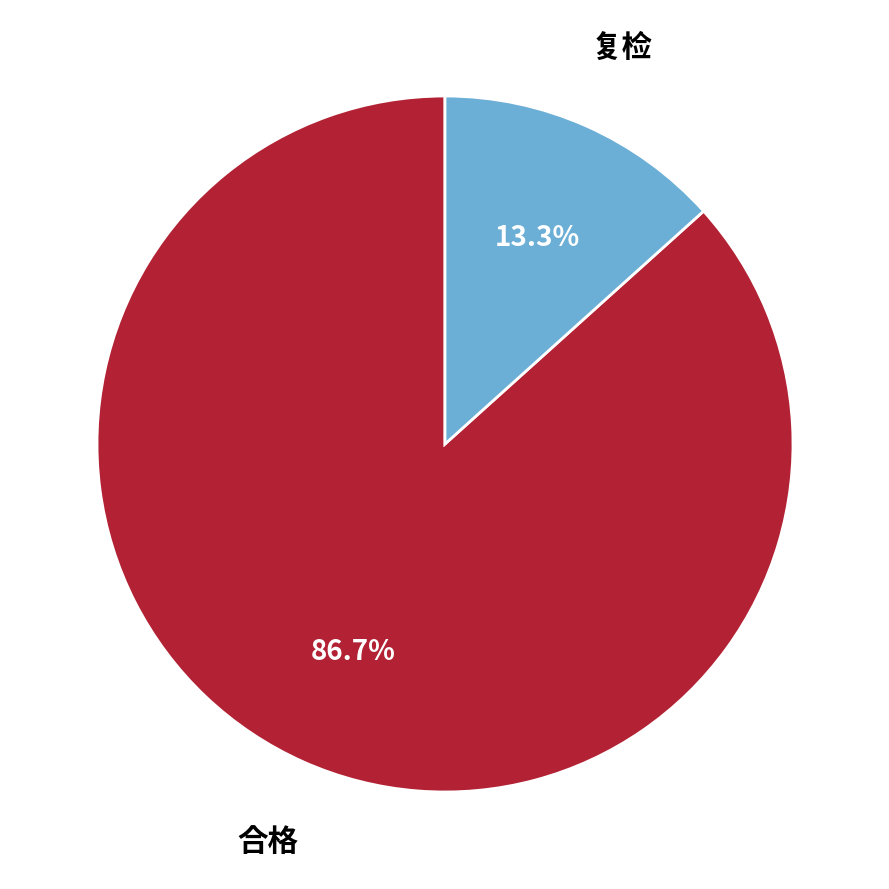

Does any single category account for the majority?

Yes